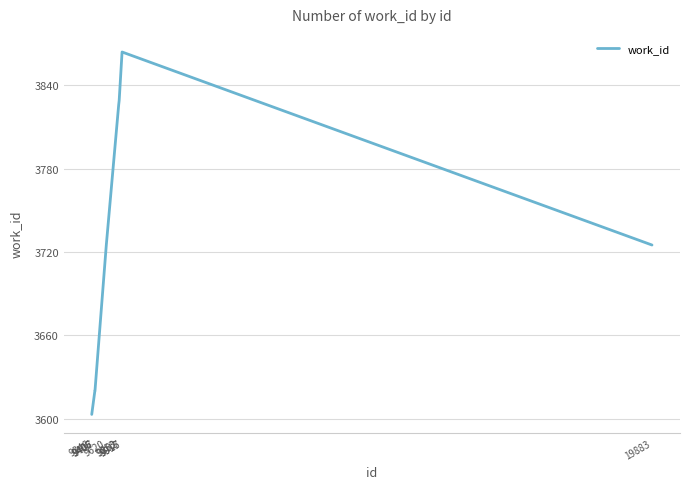

True or false: the data has more than 2 interior local peaks.

False